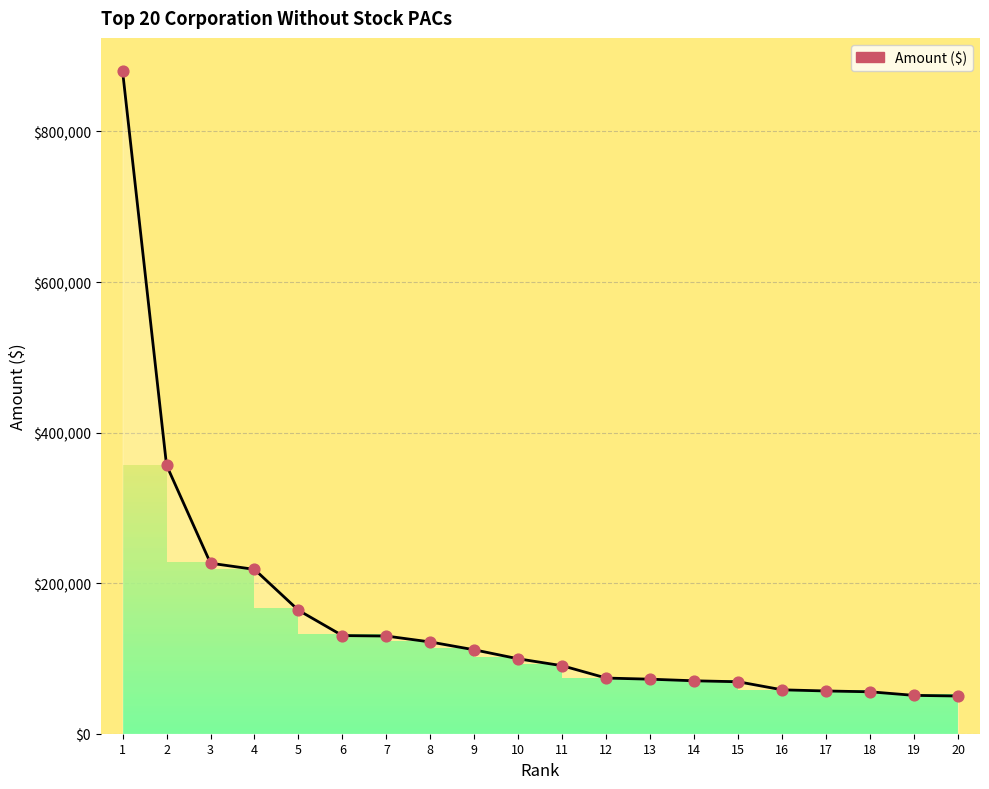

Between 10 and 13, which is larger?

10